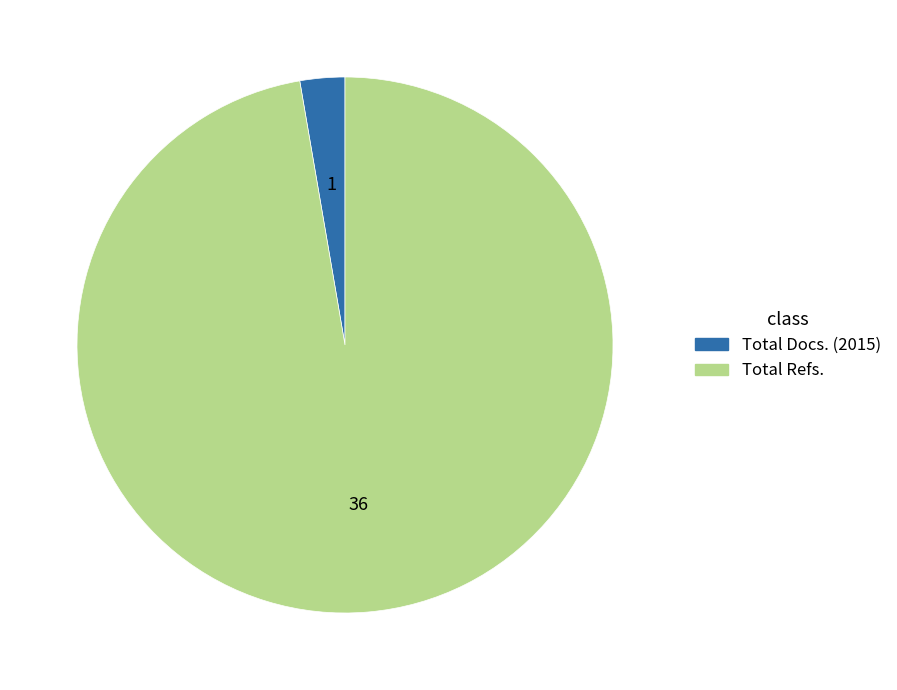

Which has a higher value, Total Refs. or Total Docs. (2015)?

Total Refs.